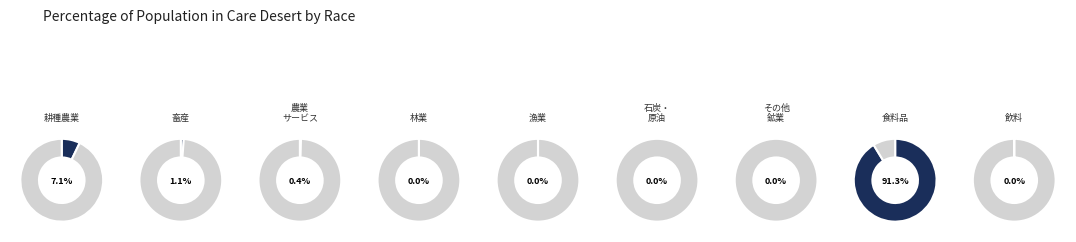

Do その他の鉱業 and 石炭・原油・天然ガス together represent more than half of the pie?

No